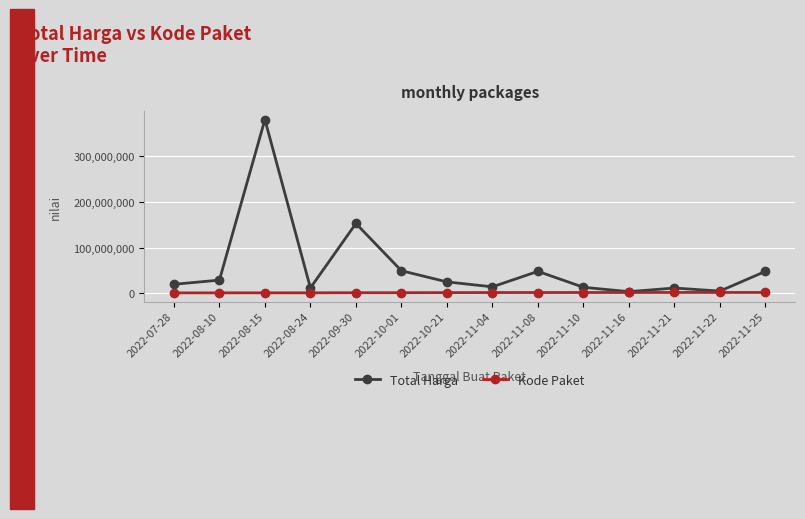

What is the total value across all series at 2022-11-04?

16335089